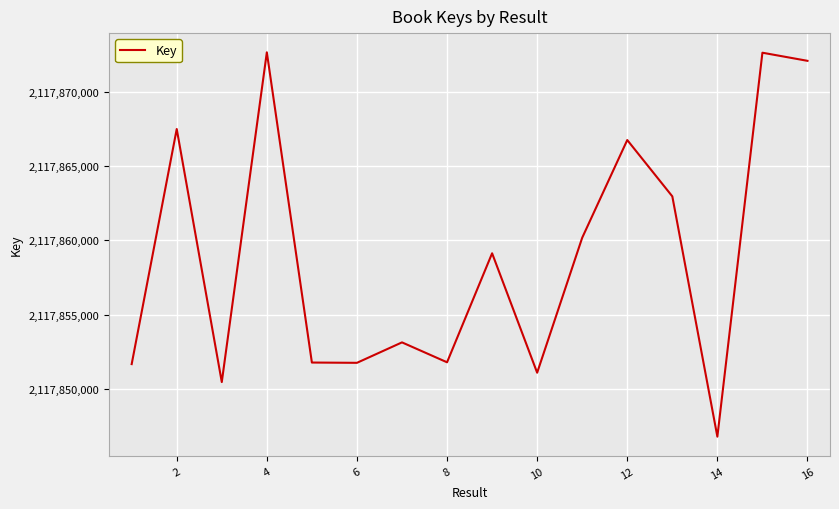

What is the greatest value displayed?

2117872687